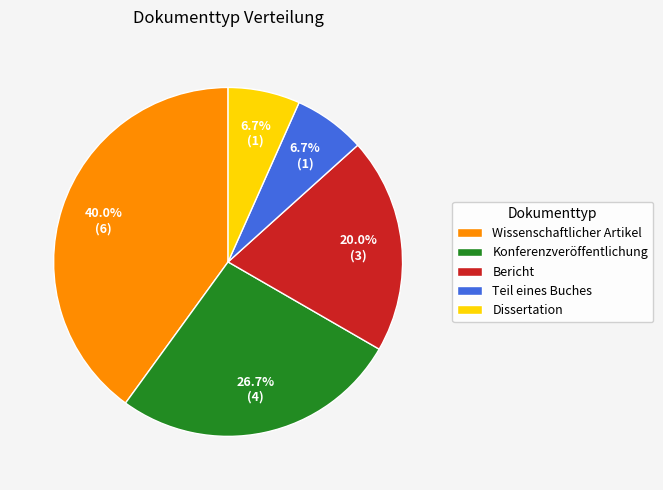

To the nearest percent, what is the combined percentage of Dissertation and Teil eines Buches?

13%